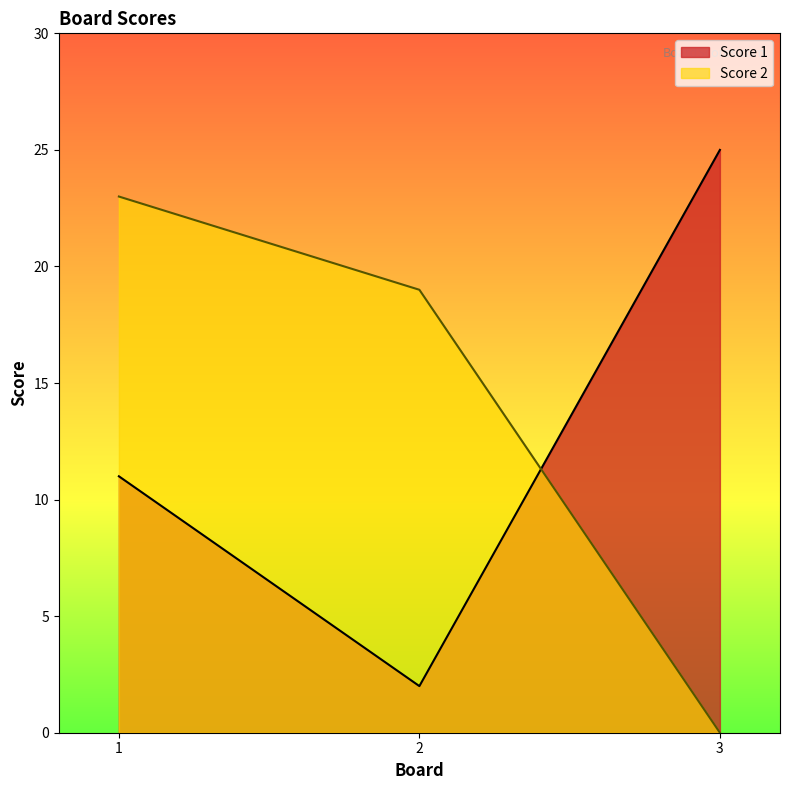

Which category has the lowest value in the Score 1 series?

2